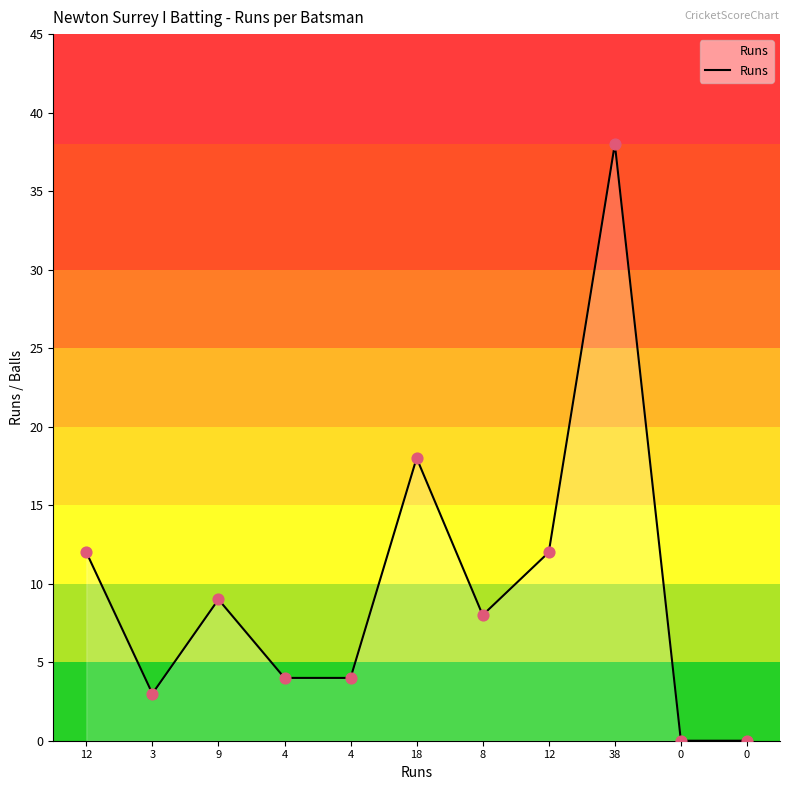

Approximately how many times larger is the value at 8 compared to 4?

2.0